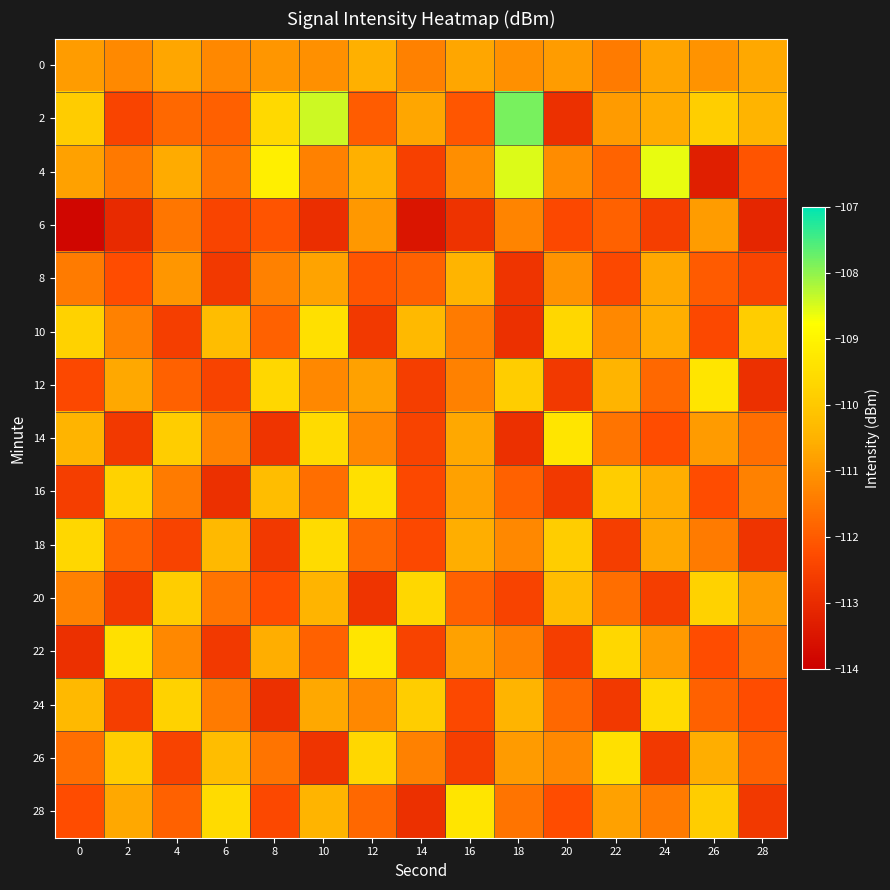

What is the minimum value shown in the chart?

-113.8